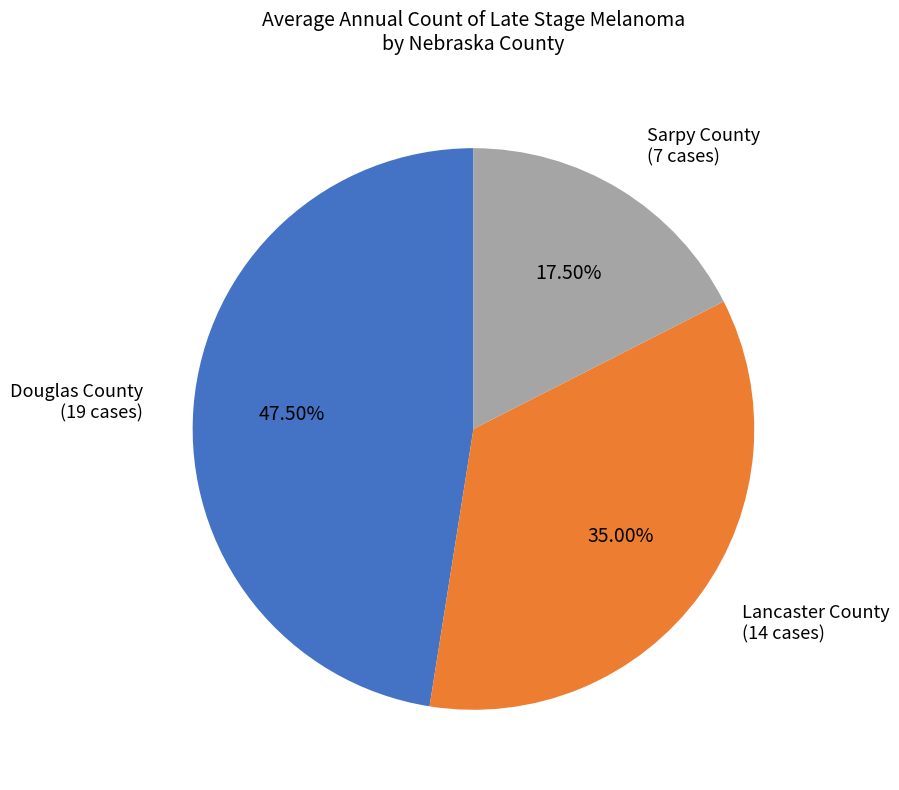

What is the ratio of the value at Lancaster County to the value at Sarpy County?

2.0